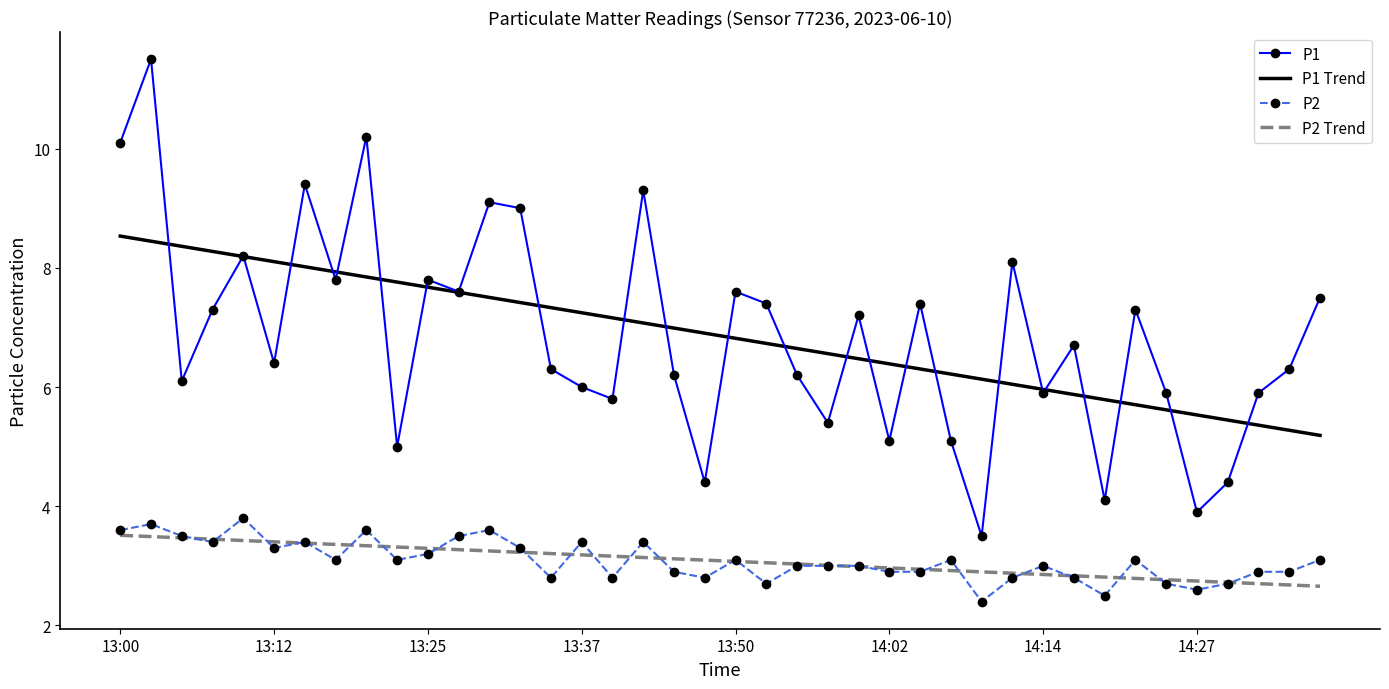

What is the highest value of the P2 Trend series?

3.5